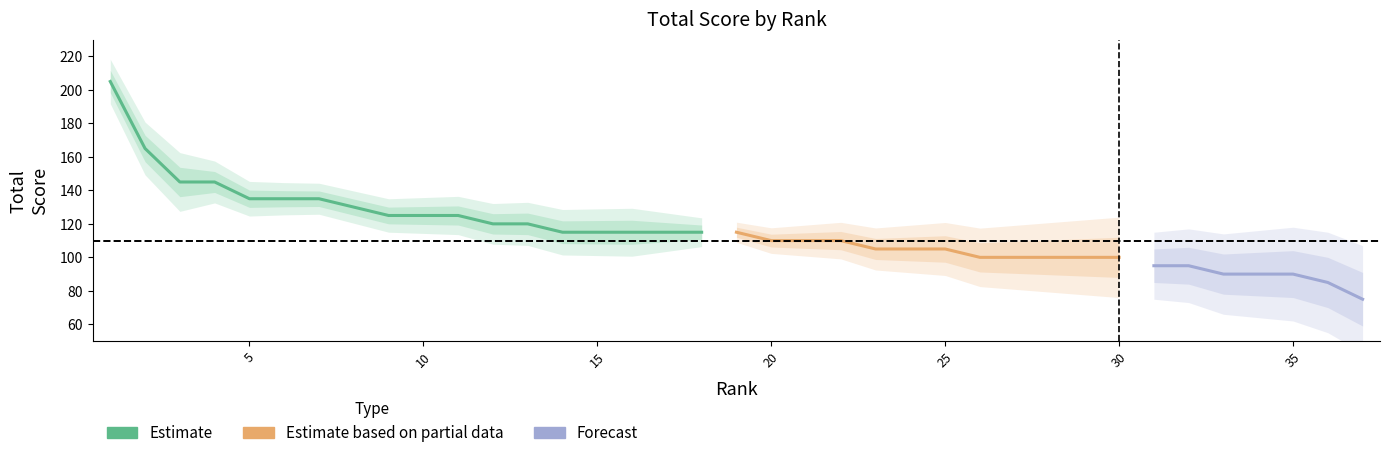

What is the difference between the second highest and minimum values?

90